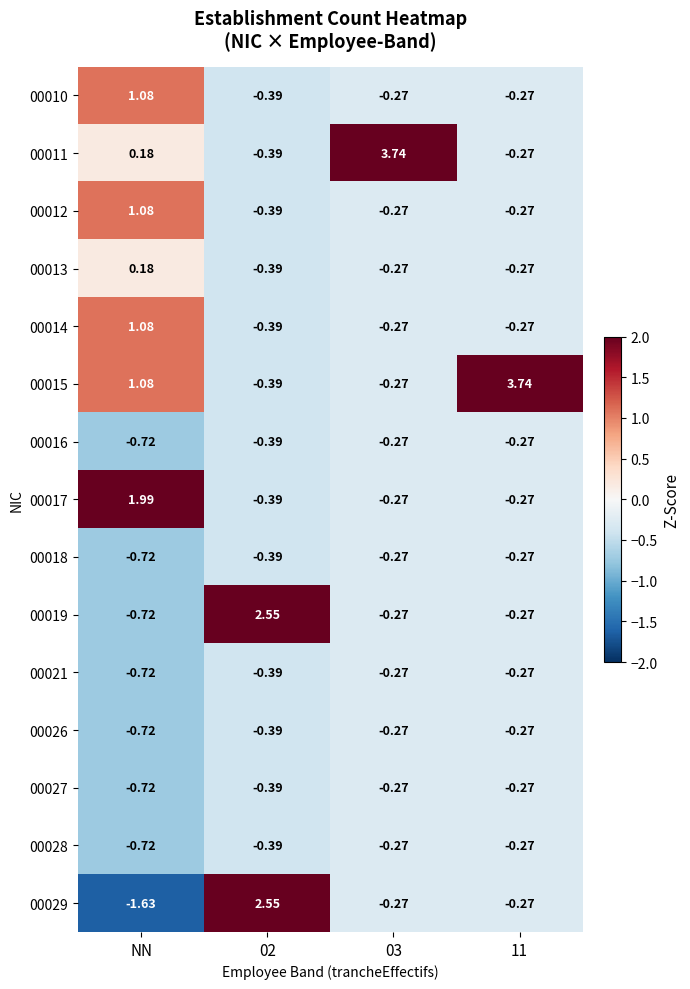

Which label corresponds to the smallest value in the chart?

NN